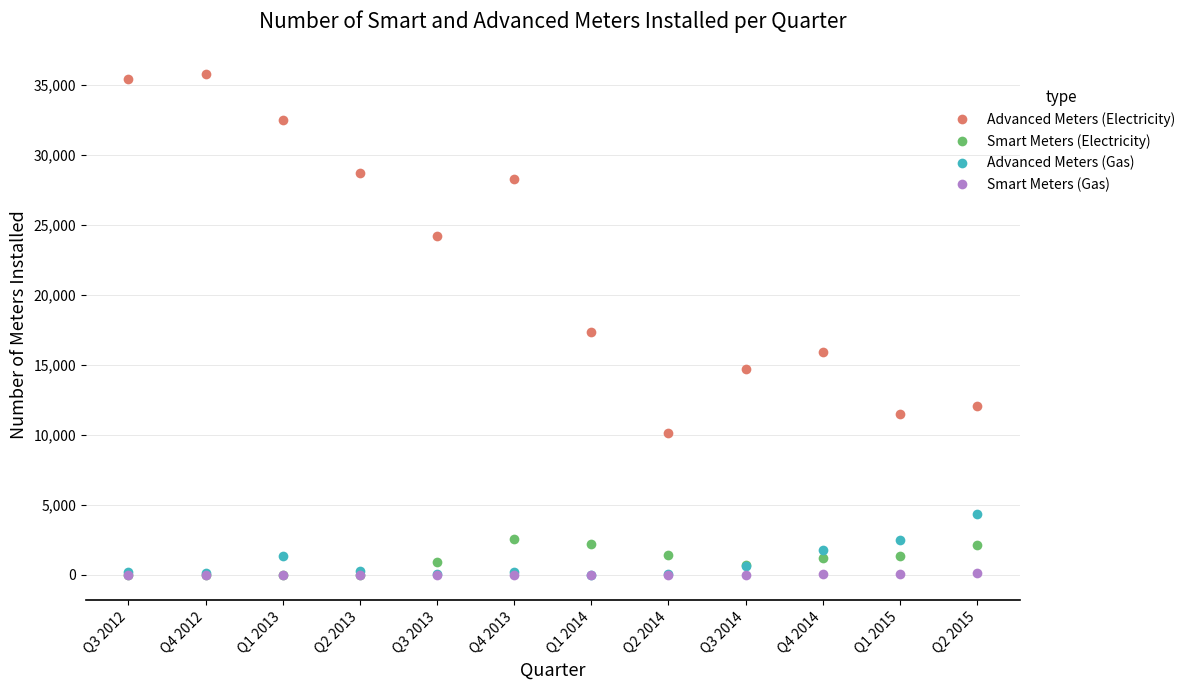

Which series changed the most between Q3 2013 and Q2 2015?

Advanced Meters (Electricity)